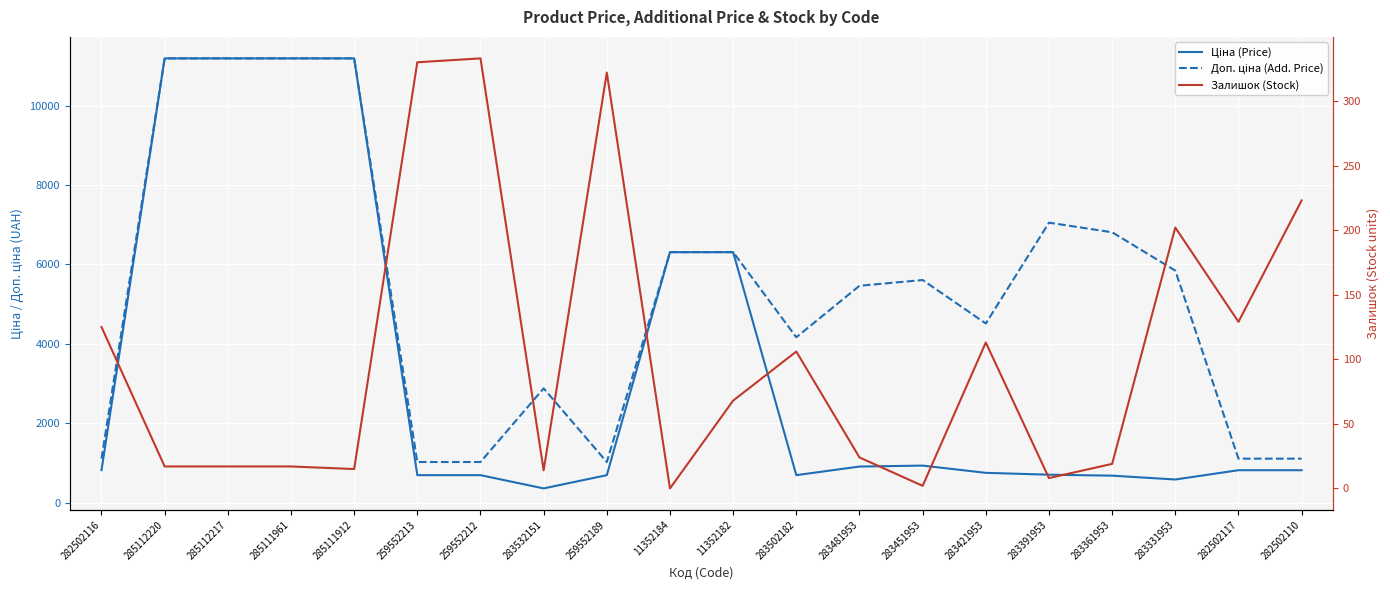

True or false: Ціна (Price) and Залишок (Stock) intersect in this chart.

False